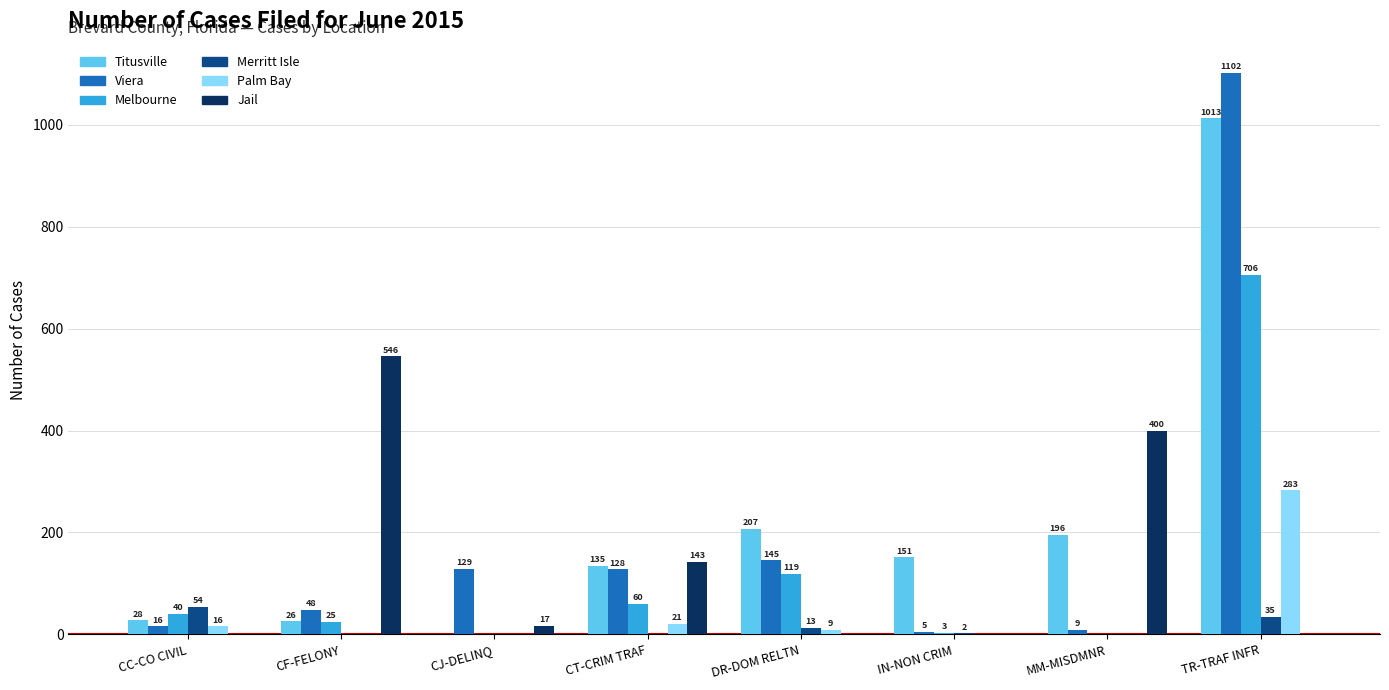

How many groups of bars are there?

8